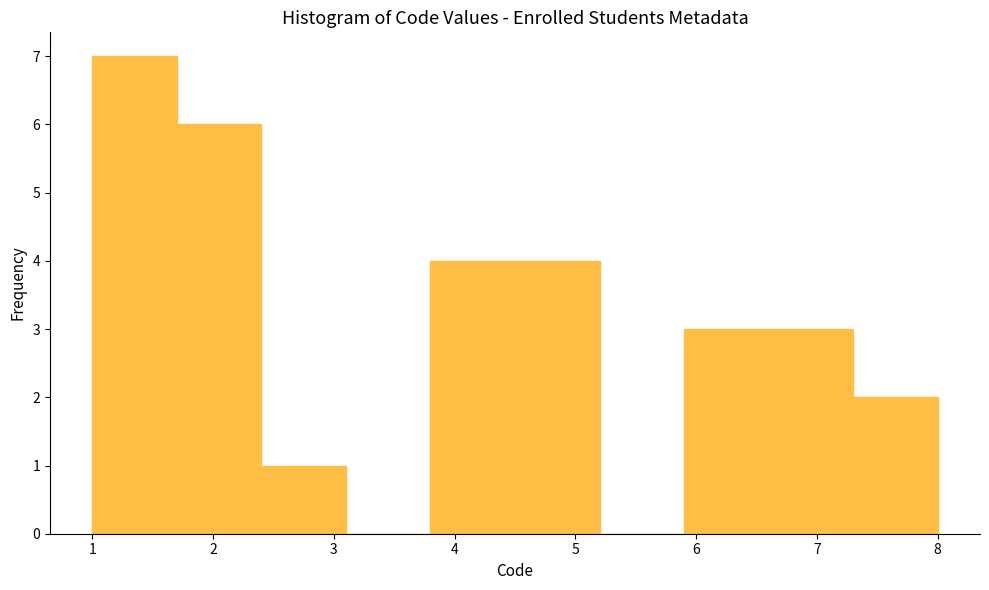

Reading left to right, list every bar in this chart as the range it spans on the x-axis followed by its height. The values are not printed on the chart, so give them approximately, as read against the axis.

1.0 to 1.7: 7
1.7 to 2.4: 6
2.4 to 3.1: 1
3.1 to 3.8: 0
3.8 to 4.5: 4
4.5 to 5.2: 4
5.2 to 5.9: 0
5.9 to 6.6: 3
6.6 to 7.3: 3
7.3 to 8.0: 2